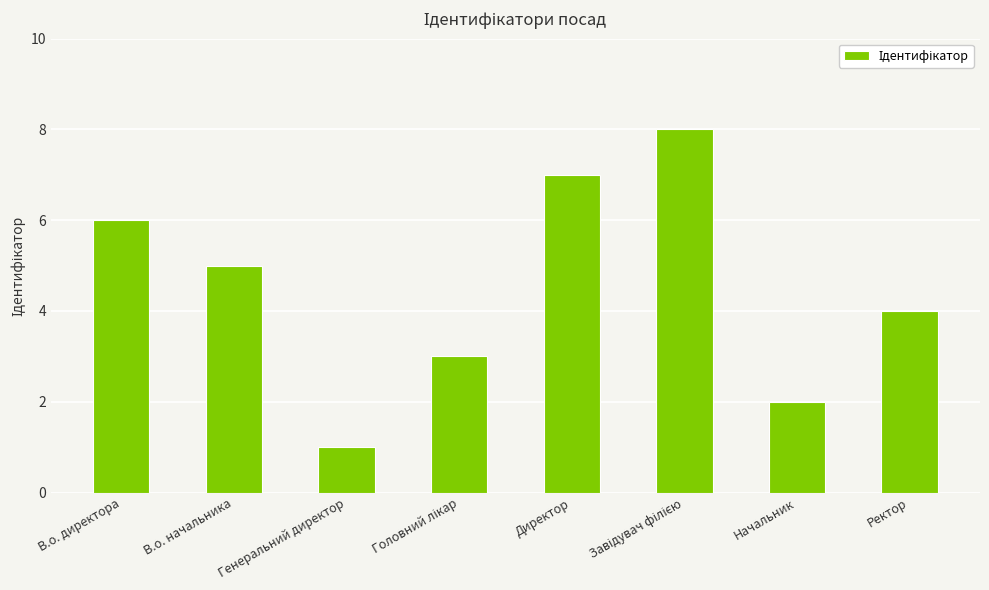

Approximately how many times larger is the value at Ректор compared to В.о. начальника?

0.8